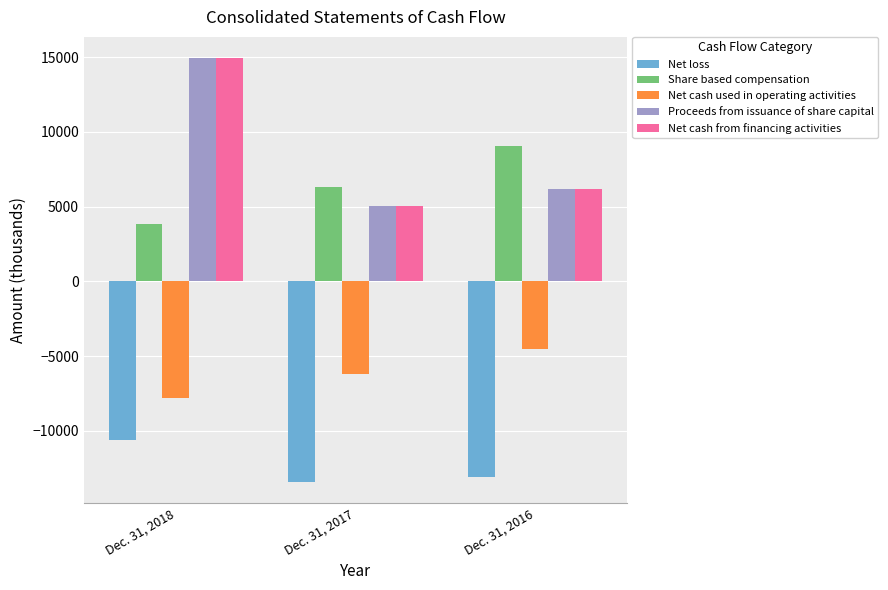

The value of Net cash used in operating activities at Dec. 31, 2018 is -12037. True or false?

False